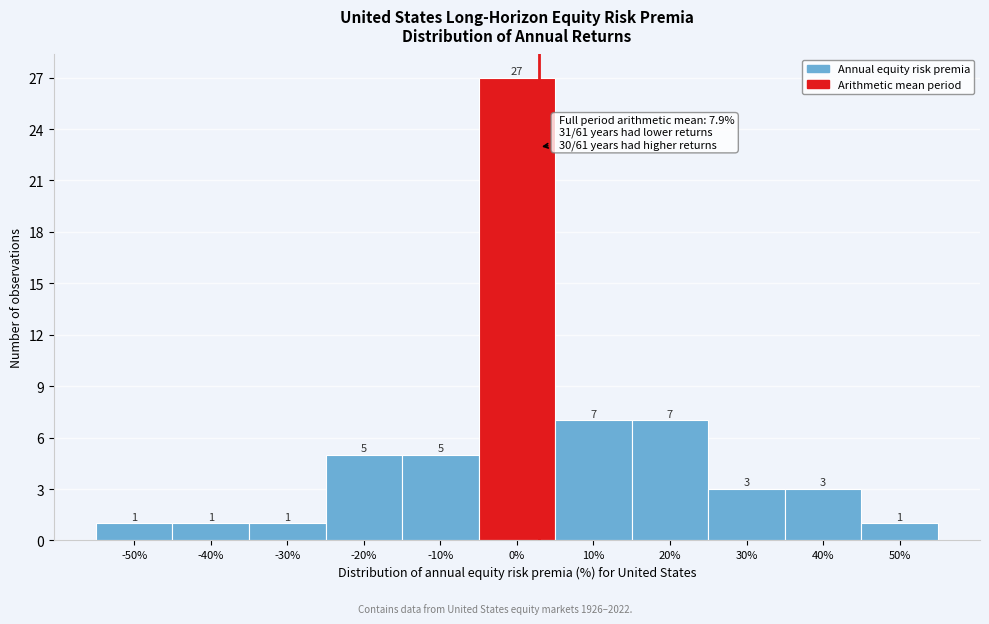

Reading left to right, transcribe all the data shown in this chart.

-50%=1	-40%=1	-30%=1	-20%=5	-10%=5	0%=27	10%=7	20%=7	30%=3	40%=3	50%=1